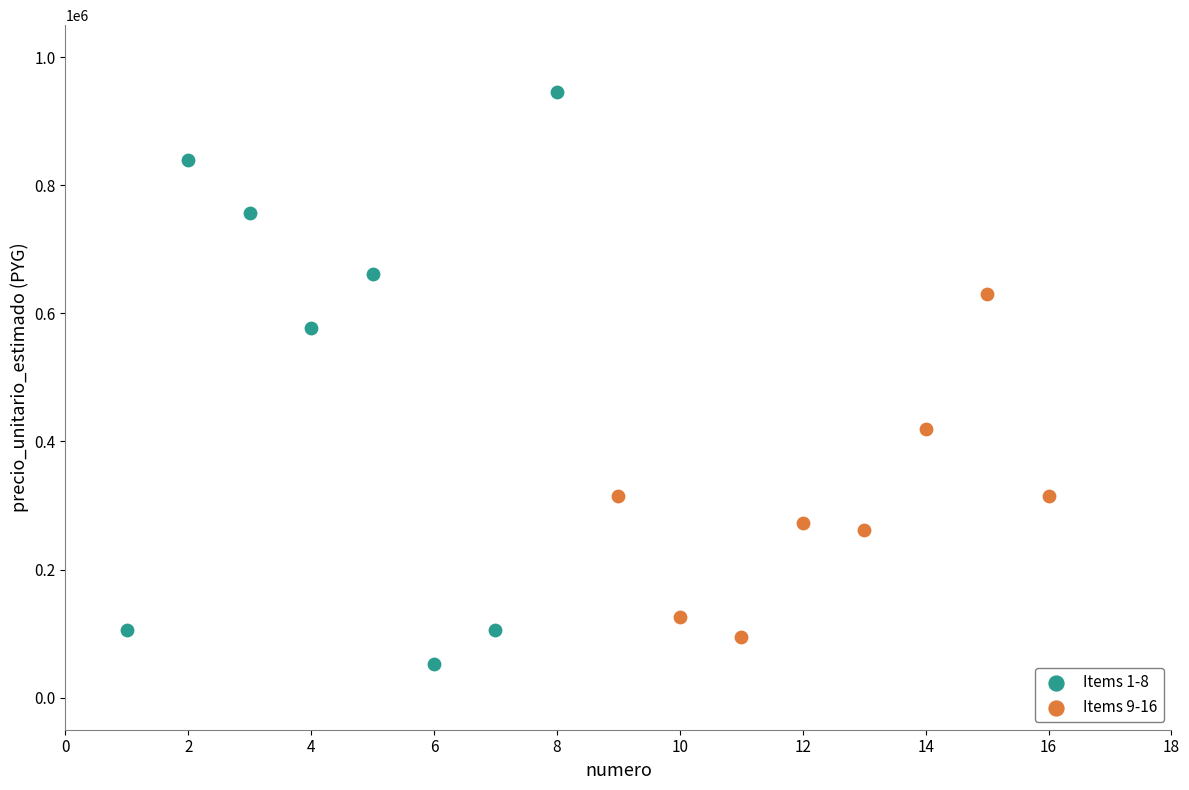

Which series contains the highest Y value?

Items 1-8